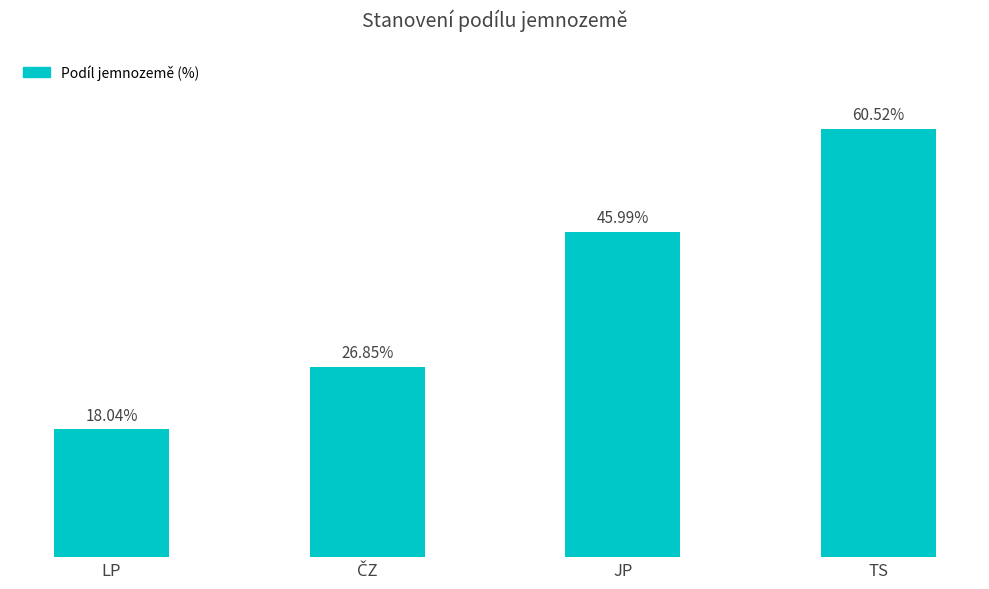

At which category does the chart reach its peak across all series?

TS